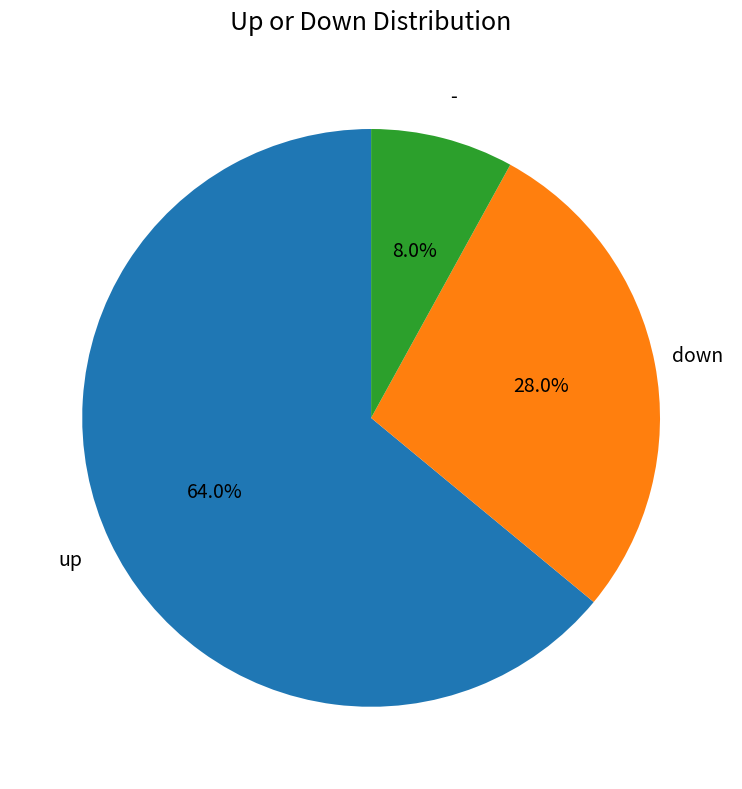

Is there any slice that represents more than half of the pie?

Yes